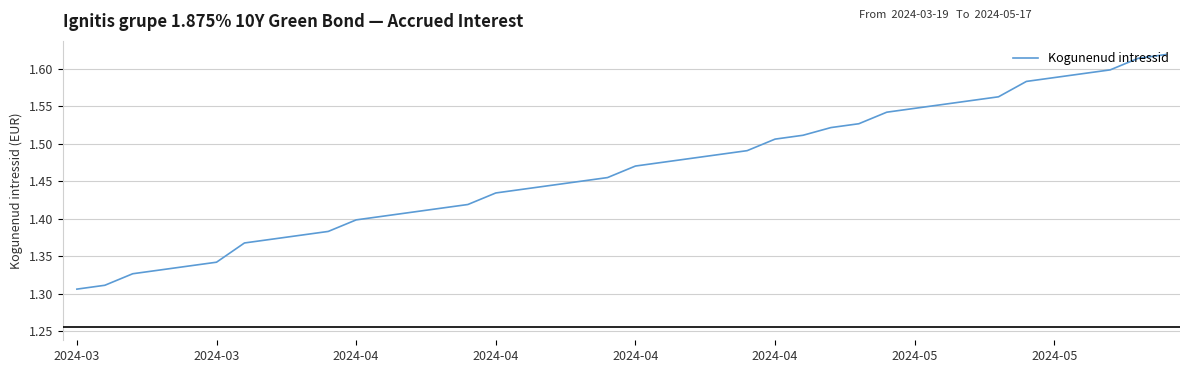

Does the chart display data point markers on the line(s)?

No